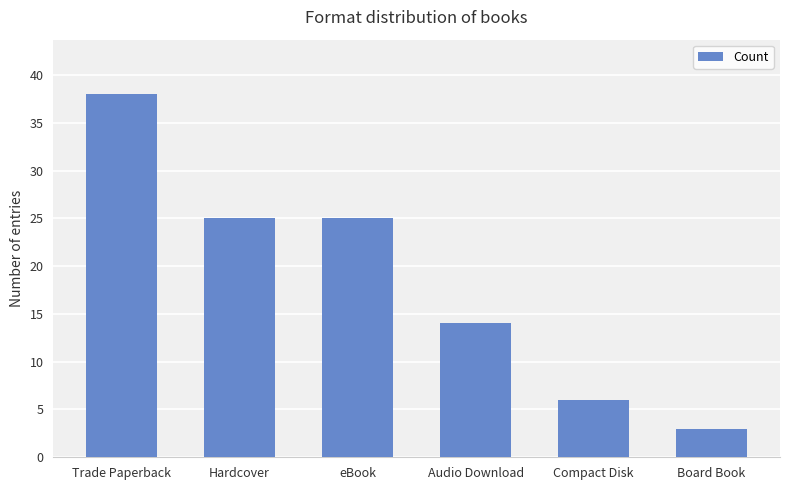

How many bars are there in total?

6